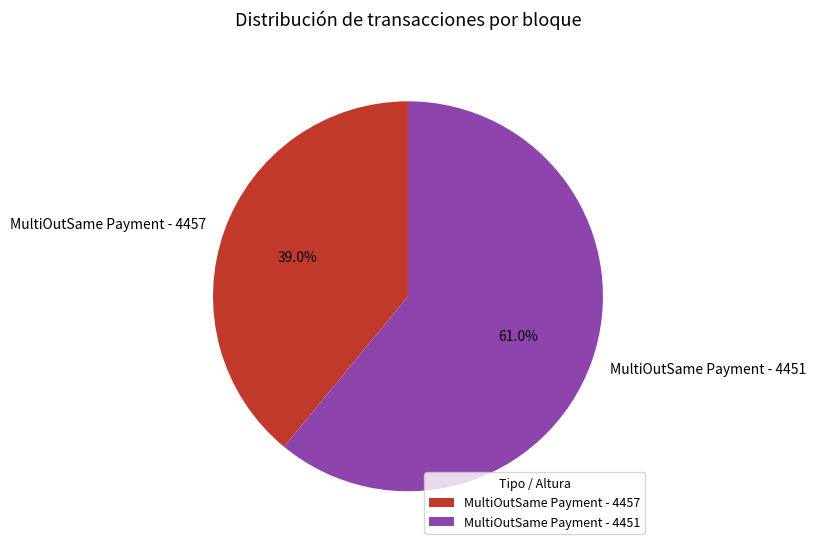

Is it true that MultiOutSame Payment - 4457 is 30% of the pie?

False